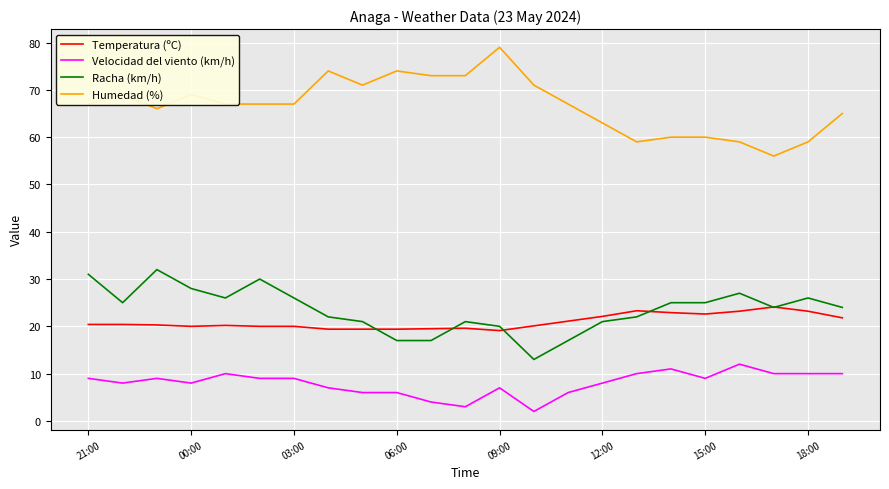

Which series has the largest total across all categories?

Humedad (%)